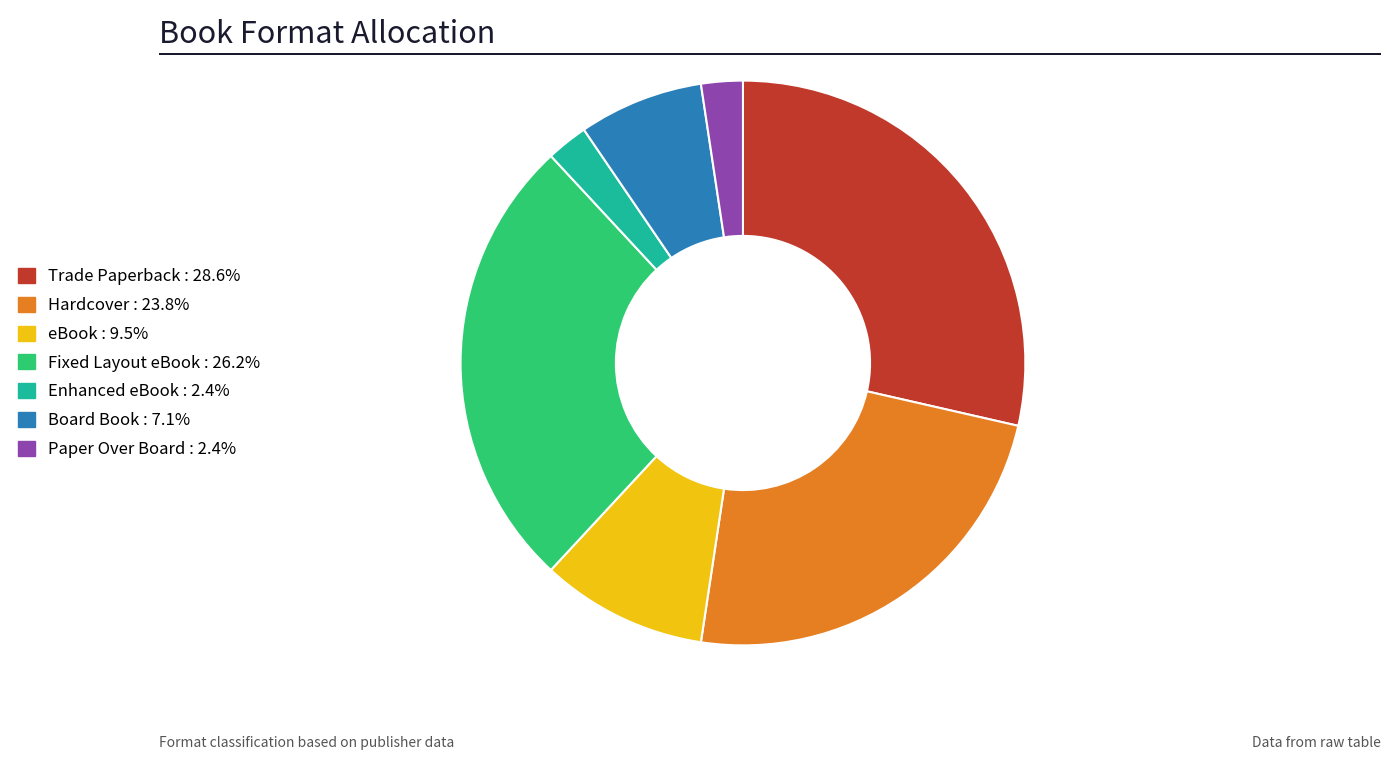

Which slice is the largest?

Trade Paperback